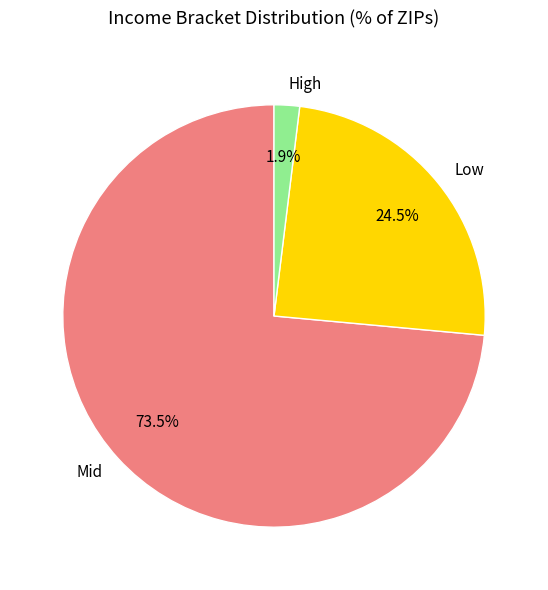

Does Mid account for over 50% of the chart?

Yes